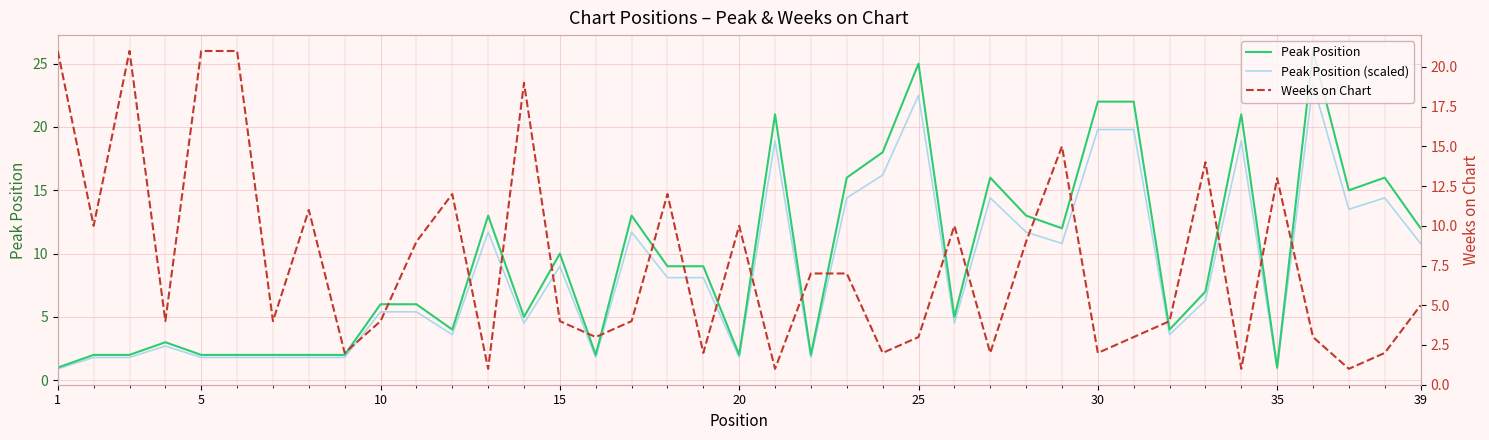

What are all the series names shown in the legend?

Peak Position, Peak Position (scaled), Weeks on Chart